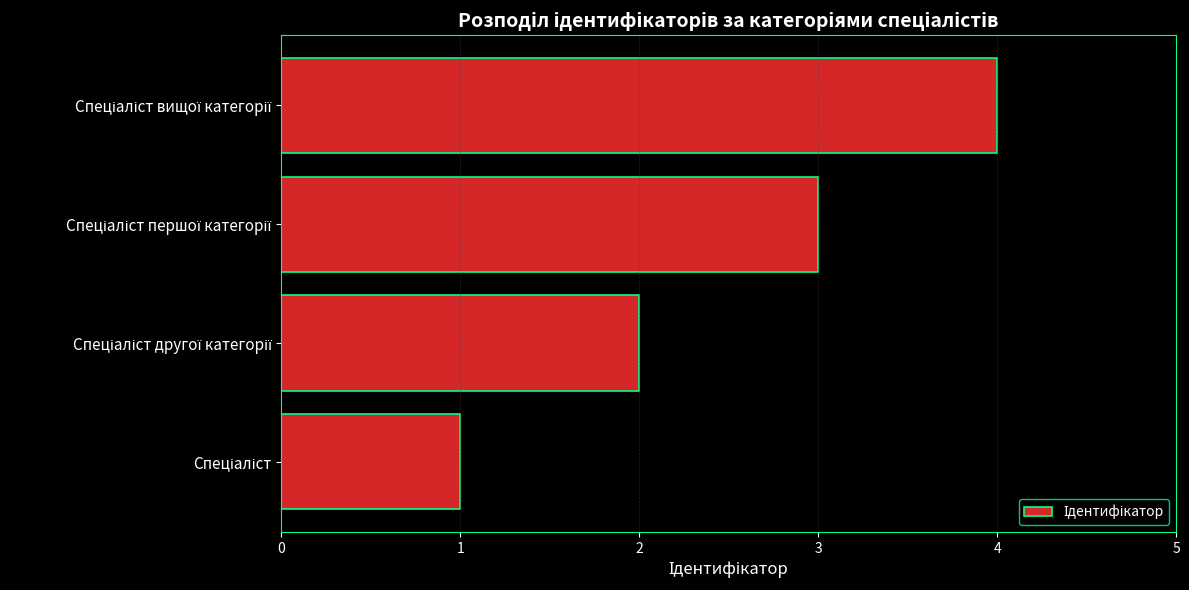

What is the sum of all values?

10